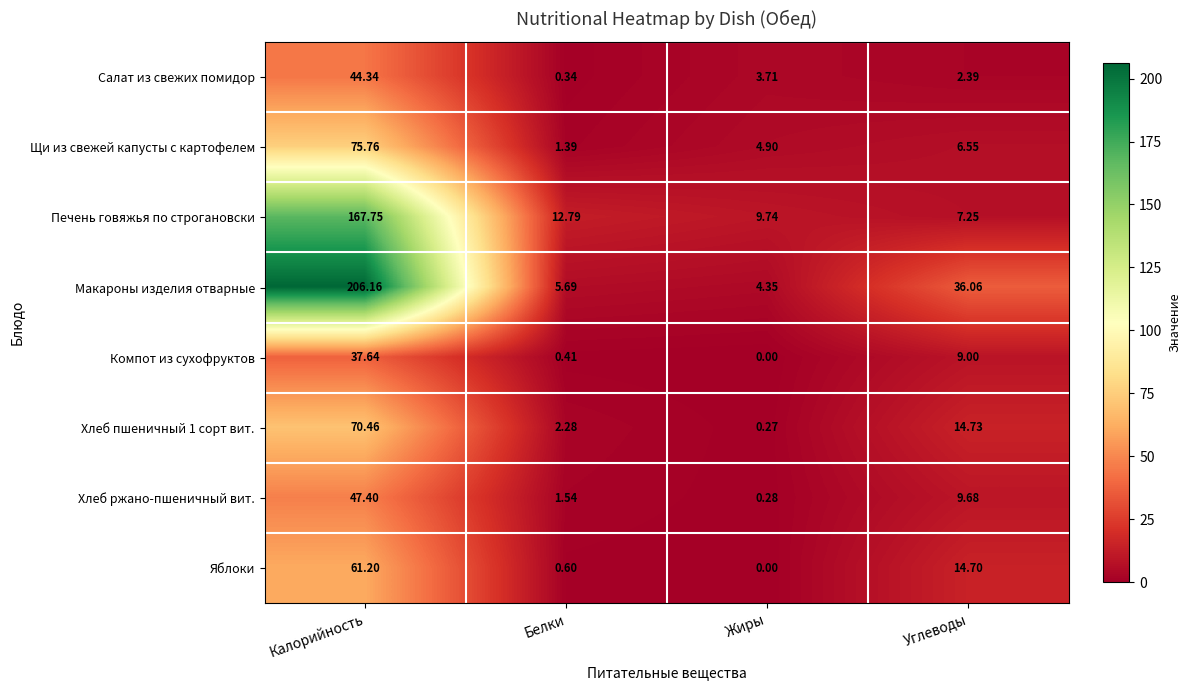

At how many categories does at least one series exceed 116?

1